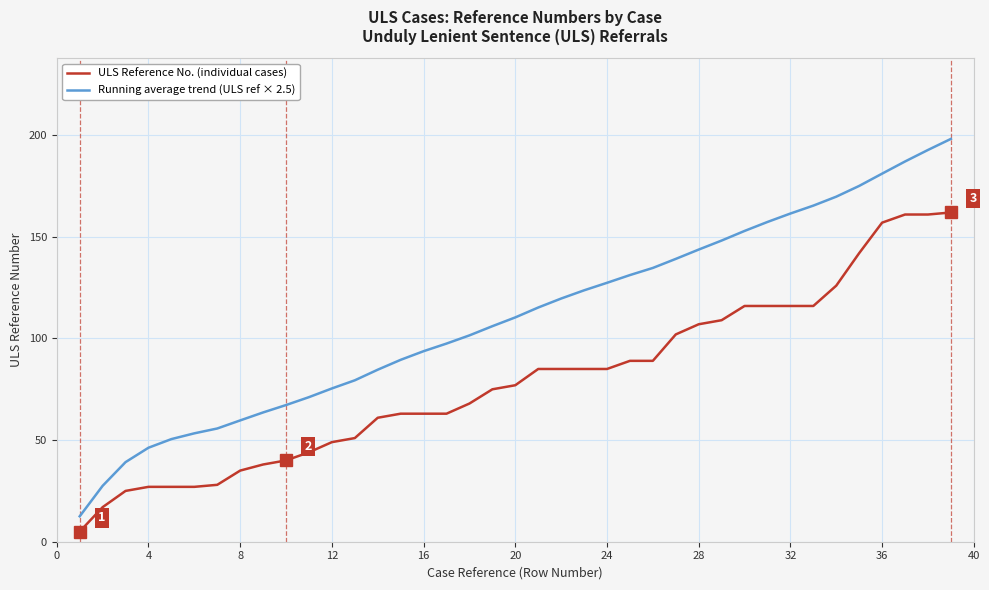

What is the average value of the ULS Reference No. (individual cases) series?

79.3